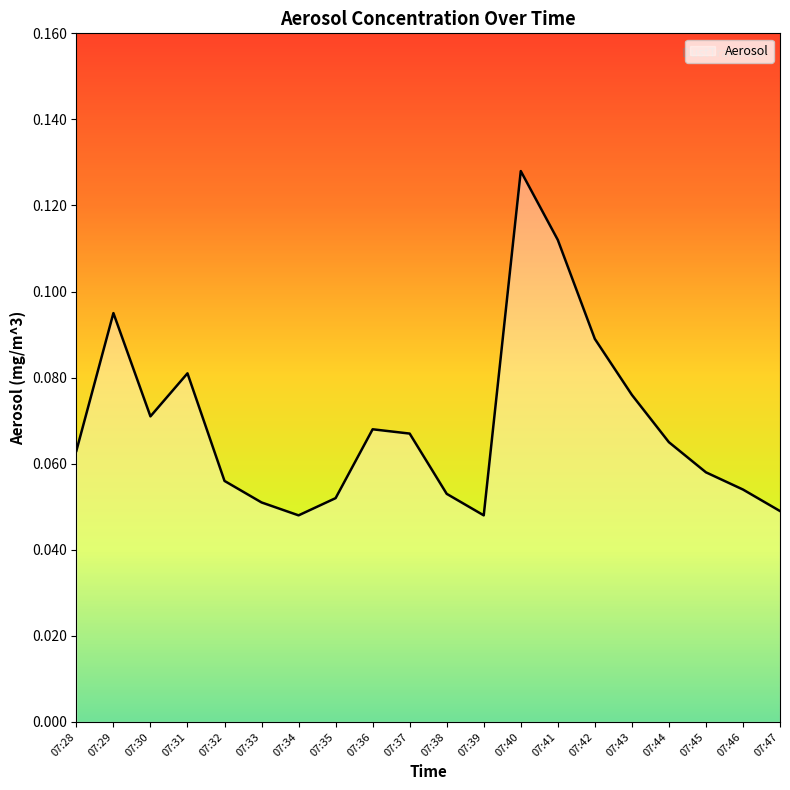

Where is the first local maximum?

07:29